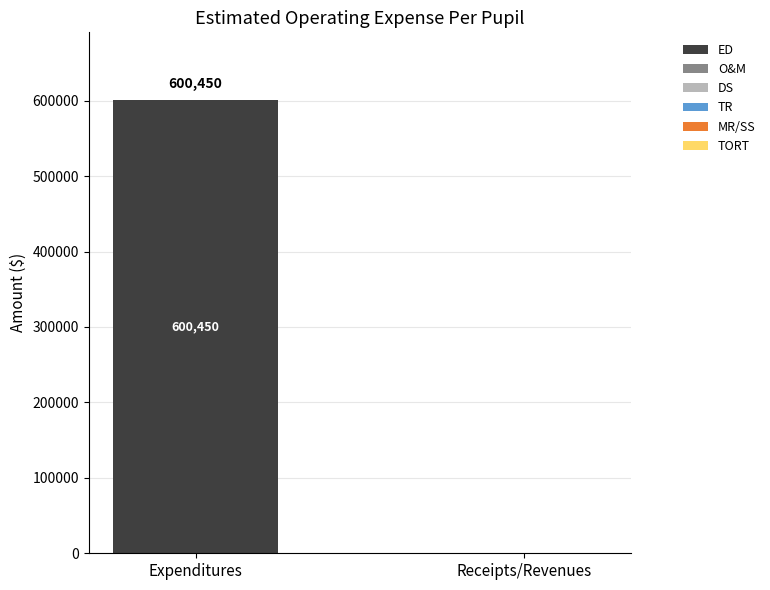

What is the greatest value displayed?

600450